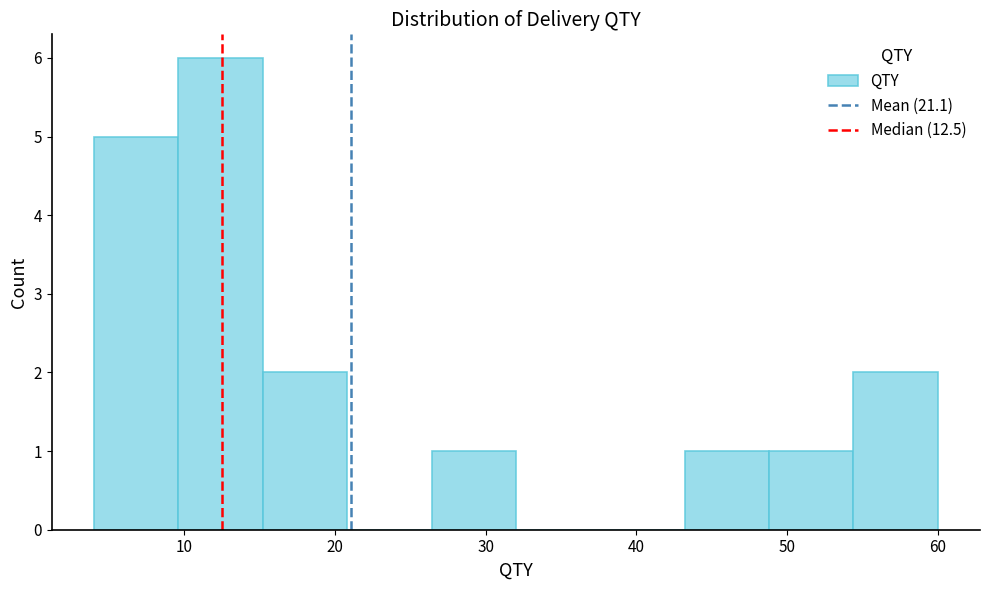

Reading left to right, list every bar in this chart as the range it spans on the x-axis followed by its height. Neither the bar edges nor the heights are printed on the chart, so give them approximately, as read against the axes.

4.0 to 9.6: 5
9.6 to 15.2: 6
15.2 to 20.8: 2
20.8 to 26.4: 0
26.4 to 32.0: 1
32.0 to 37.6: 0
37.6 to 43.2: 0
43.2 to 48.8: 1
48.8 to 54.4: 1
54.4 to 60.0: 2